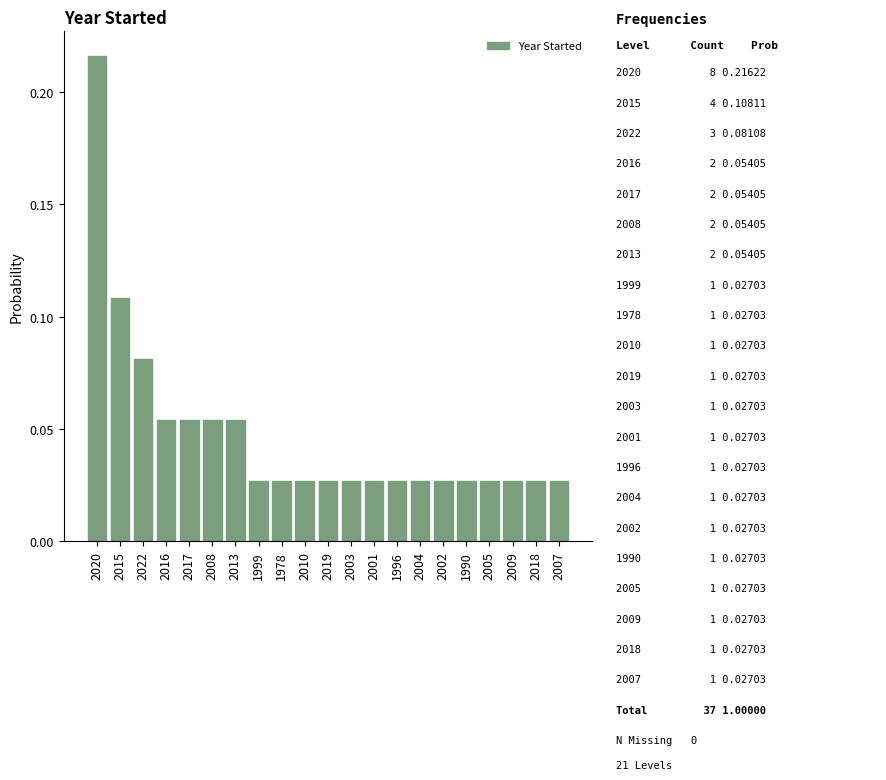

The chart shows a value of 0.3 at 2020. True or false?

False